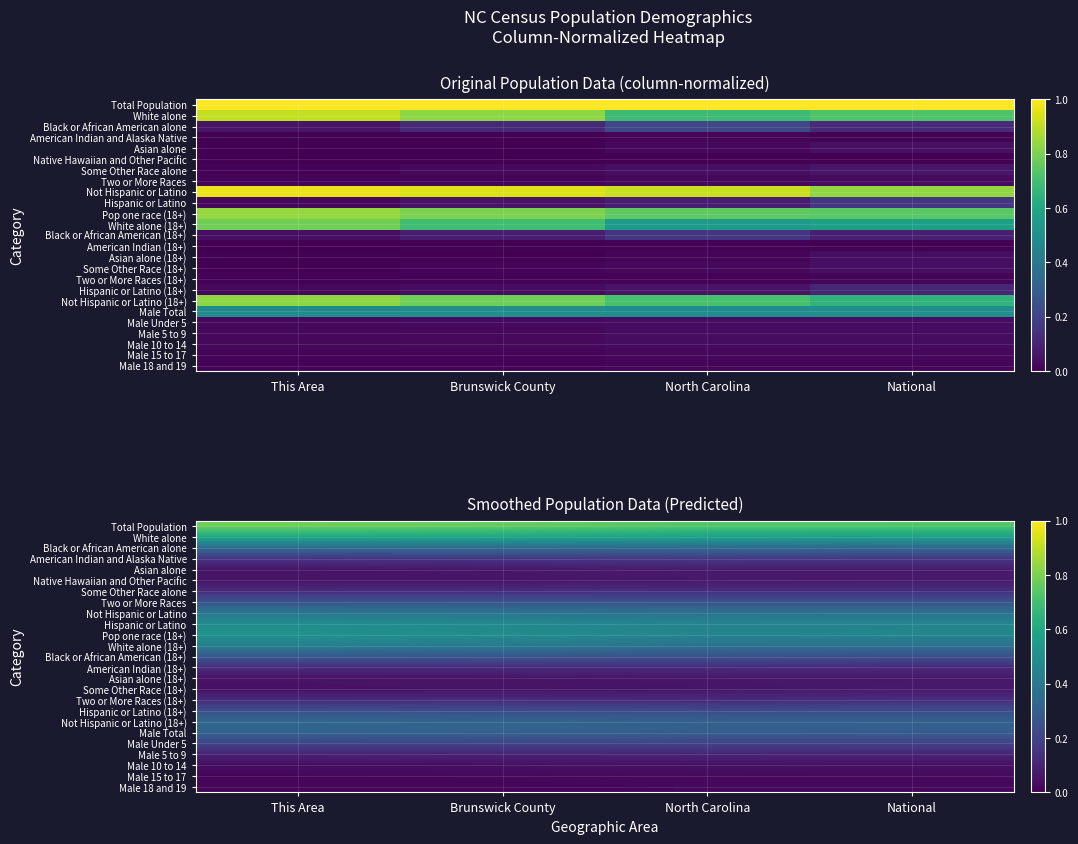

The Hispanic or Latino (18+) series shows 0.4 at This Area. True or false?

False